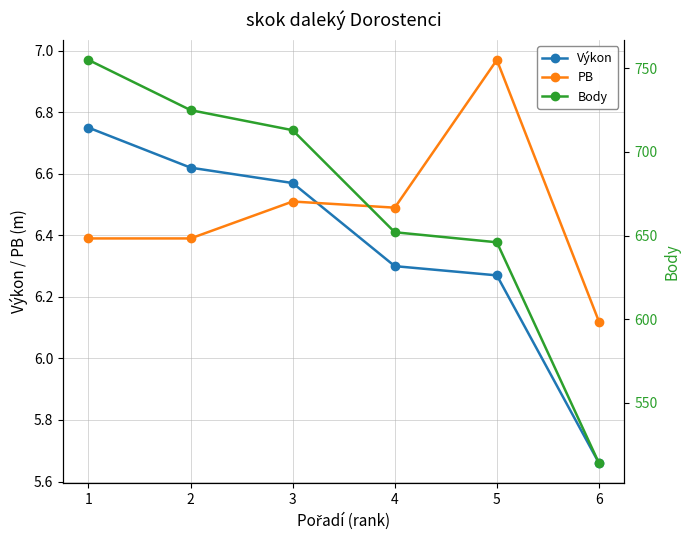

The value of Výkon at 3 is 6.6. True or false?

True